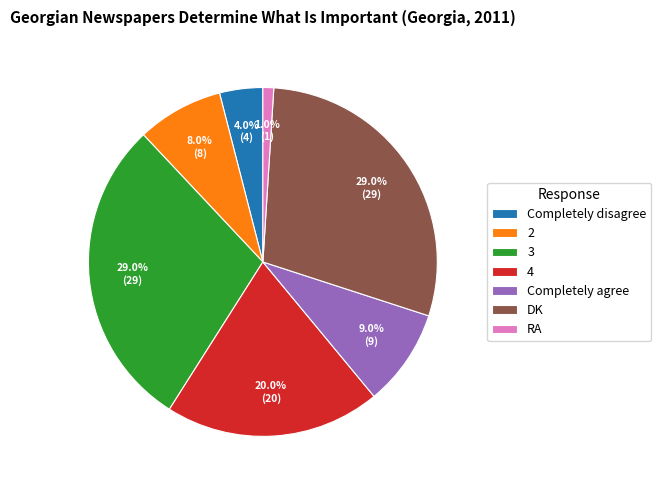

To the nearest percent, what is the combined percentage of 3 and Completely agree?

38%